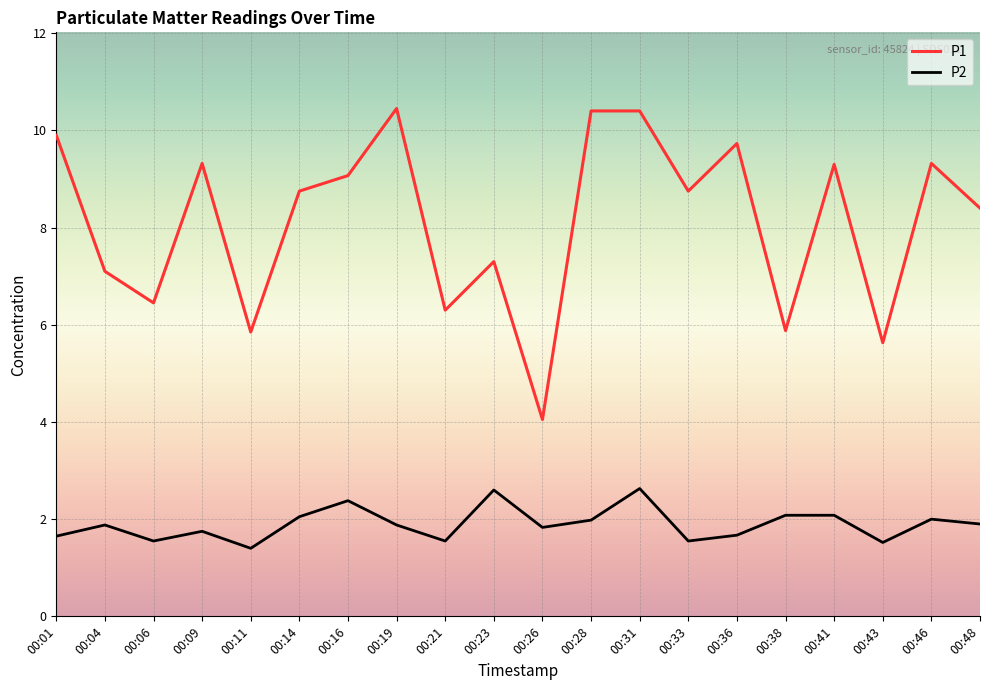

Which series has the largest total across all categories?

P1